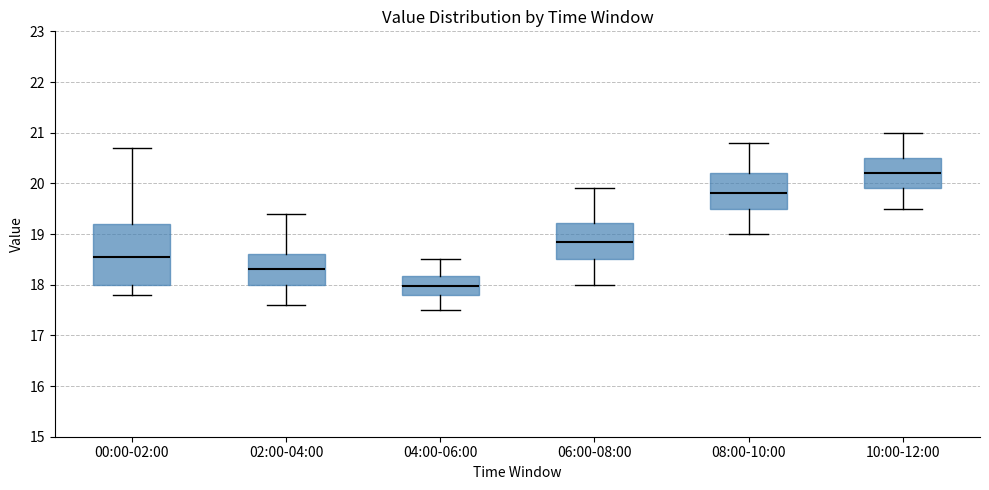

Reading left to right, transcribe this box plot: for each box, give where its median line is, the range the box spans, and where its two whiskers end, as read against the y-axis. The values are not printed on the chart, so give them approximately, as read against the axis.

00:00-02:00: median 18.6, box 18.0 to 19.2, whiskers 17.8 to 20.7
02:00-04:00: median 18.3, box 18.0 to 18.6, whiskers 17.6 to 19.4
04:00-06:00: median 18.0, box 17.8 to 18.2, whiskers 17.5 to 18.5
06:00-08:00: median 18.9, box 18.5 to 19.2, whiskers 18.0 to 19.9
08:00-10:00: median 19.8, box 19.5 to 20.2, whiskers 19.0 to 20.8
10:00-12:00: median 20.2, box 19.9 to 20.5, whiskers 19.5 to 21.0